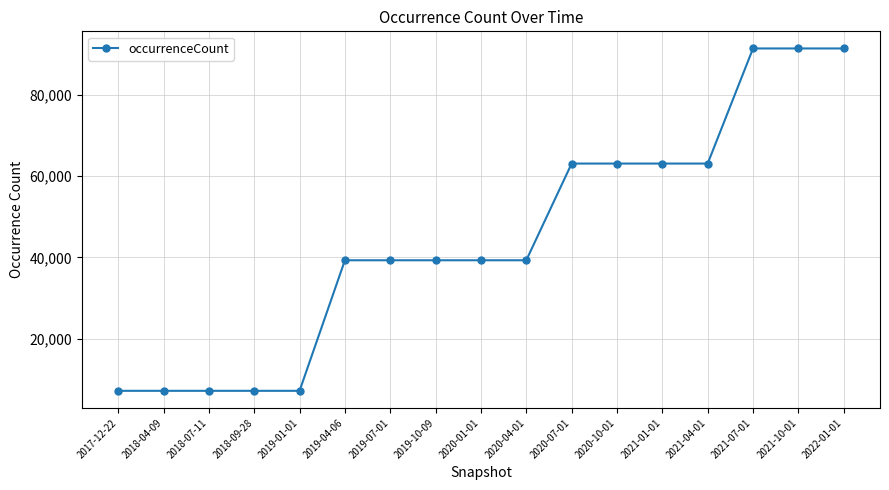

How many lines are shown in the chart?

1